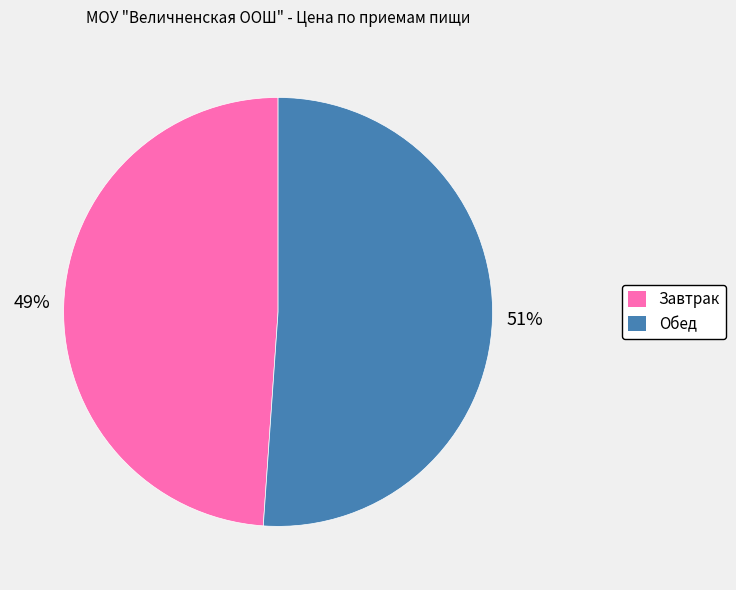

Approximately how many times larger is the value at Обед compared to Завтрак?

1.0